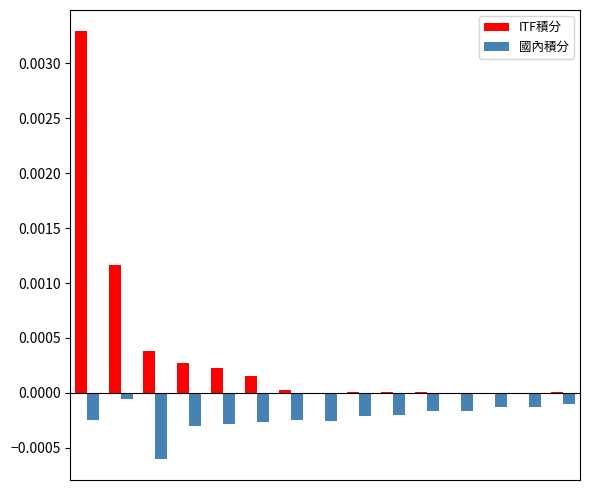

What are all the series names shown in the legend?

ITF積分, 國內積分